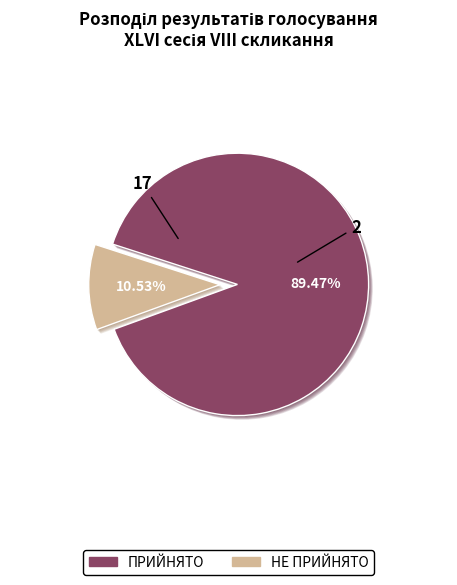

To the nearest percent, what percentage of the pie is ПРИЙНЯТО?

89%